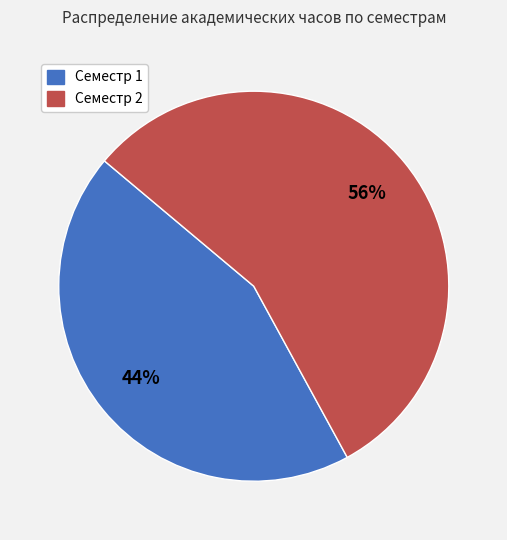

Does Семестр 1 represent more than half of the total?

No